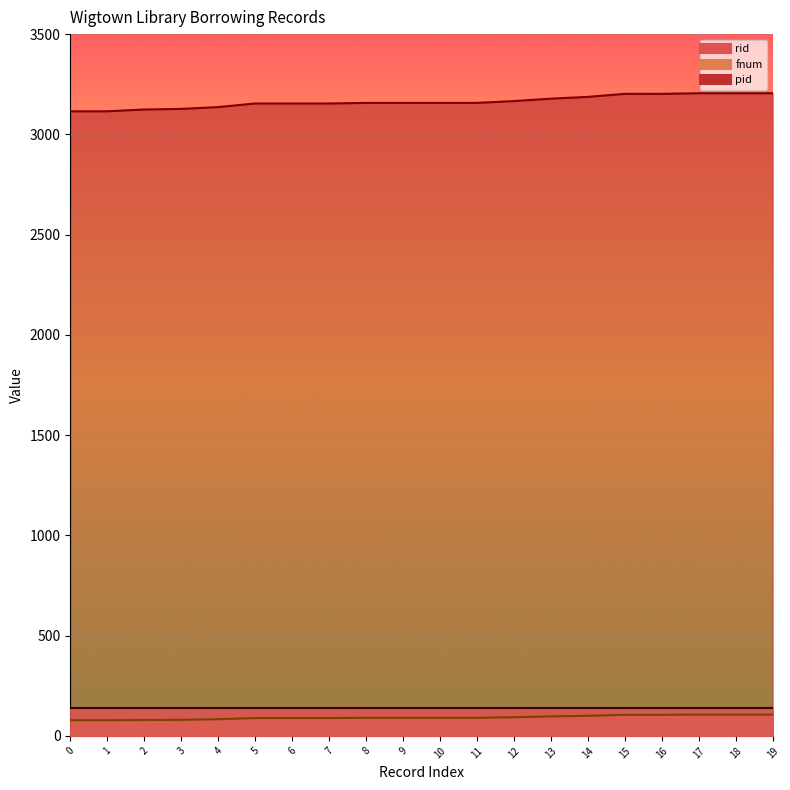

What is the value of the fnum point at the 15th from the left?

100